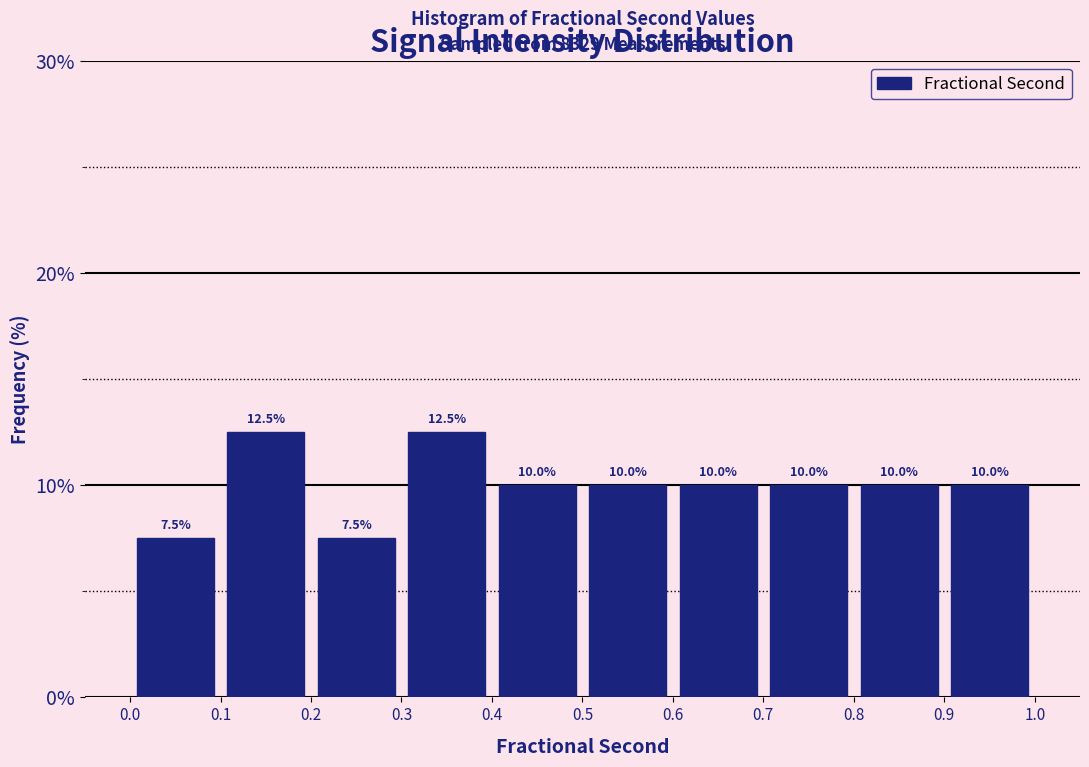

How tall is the bar that spans 0.9 to 1.0 on the x-axis?

10.0